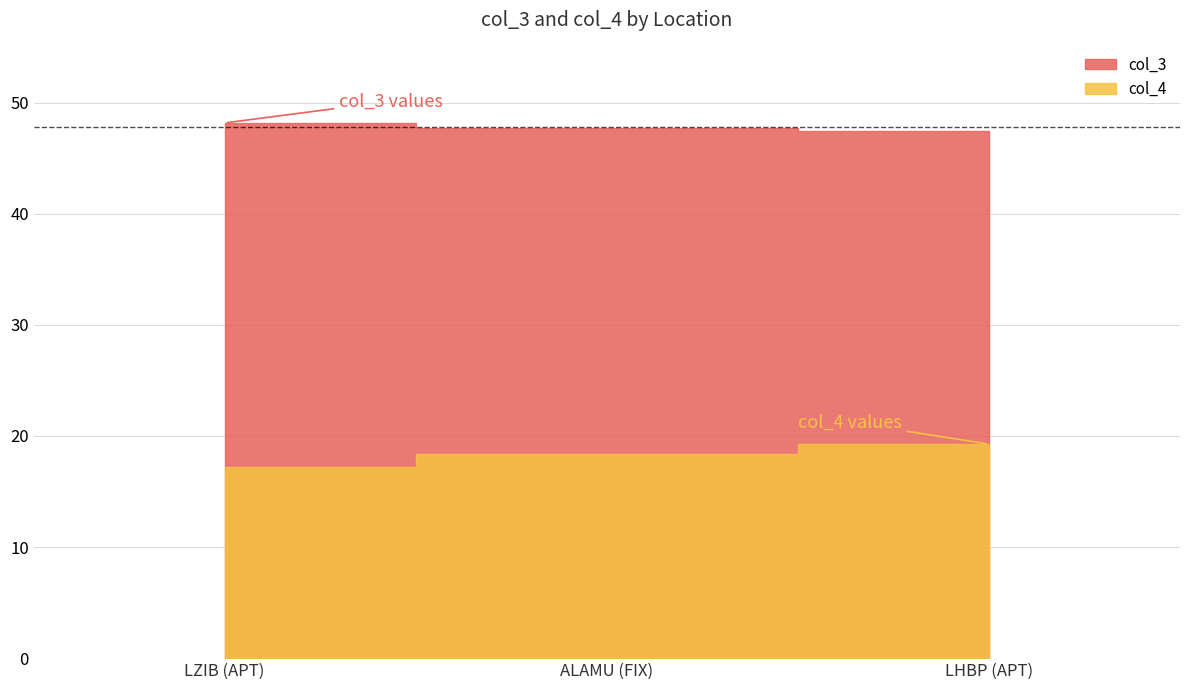

Reading left to right, list all the values displayed in this chart.

col_3: 48.2	47.7	47.4
col_4: 17.2	18.3	19.3